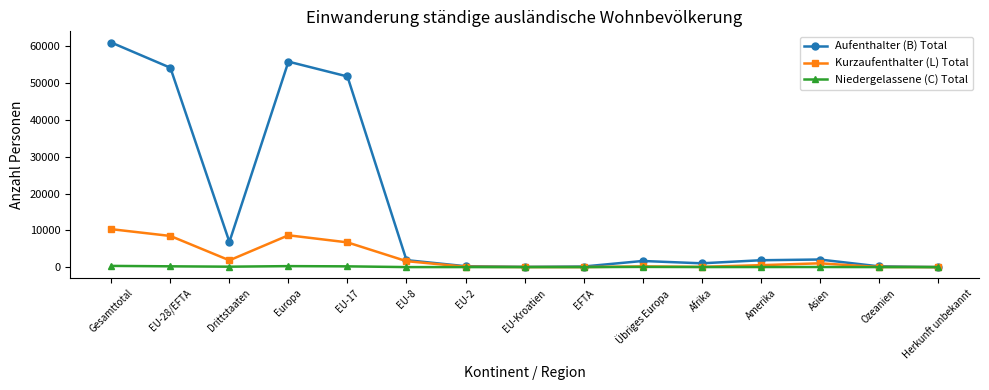

List the series in order of their overall mean, lowest first.

Niedergelassene (C) Total, Kurzaufenthalter (L) Total, Aufenthalter (B) Total